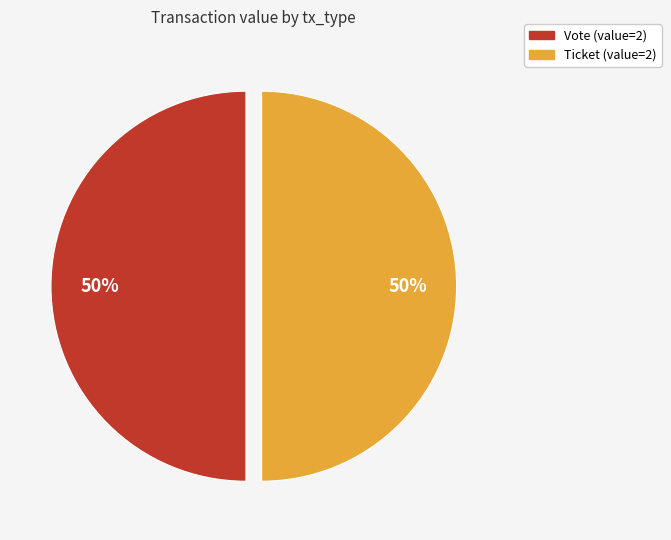

How many segments does this pie chart have?

2